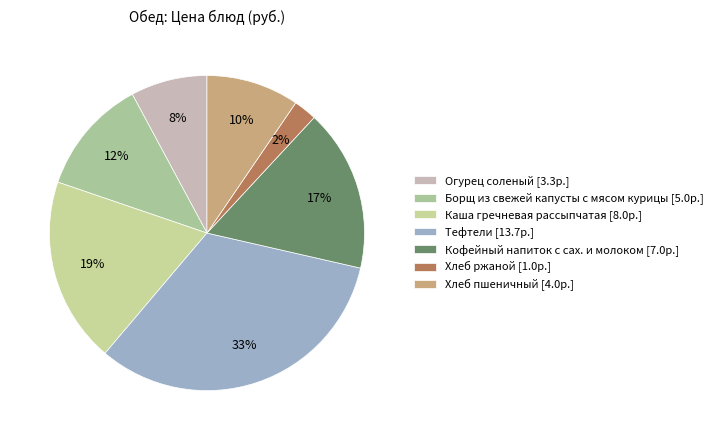

To the nearest percent, what is the difference between the largest and smallest slice percentages?

30%